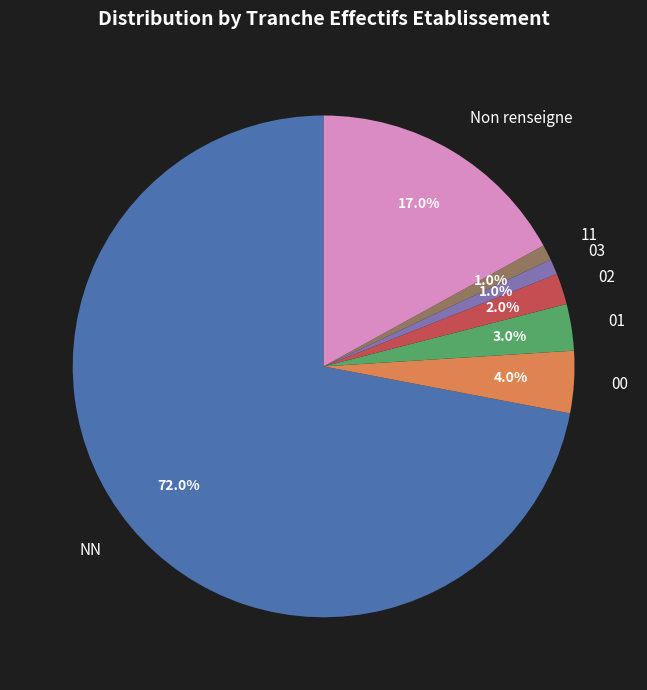

Which slice is the largest?

NN